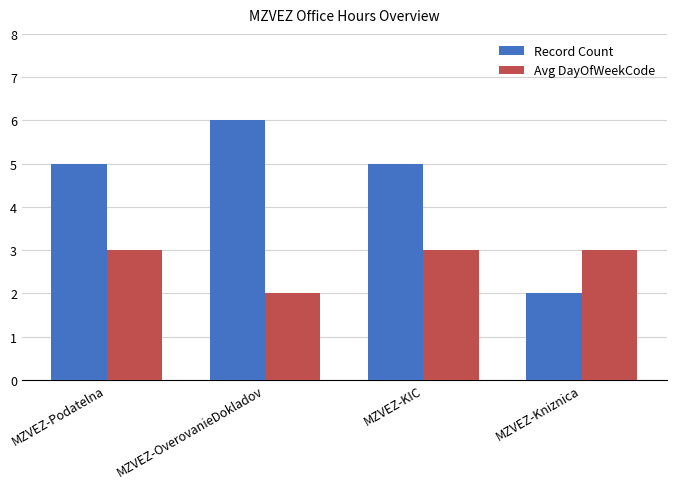

Which series has the largest range (max minus min)?

Record Count